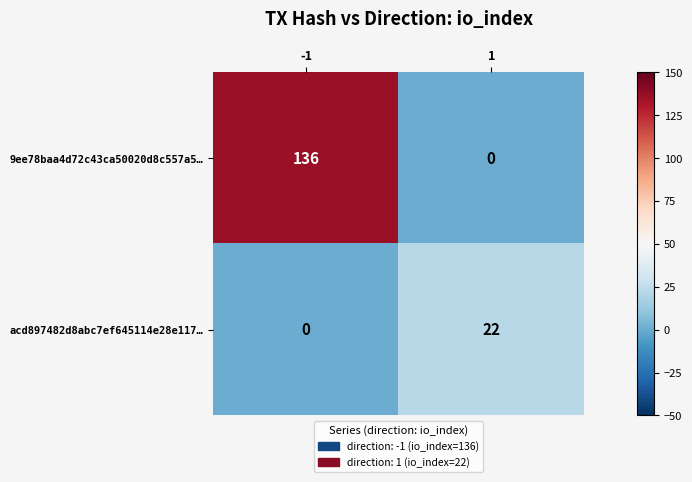

What is the difference between the maximum and minimum values in the acd897482d8abc7ef645114e28e117… series?

22